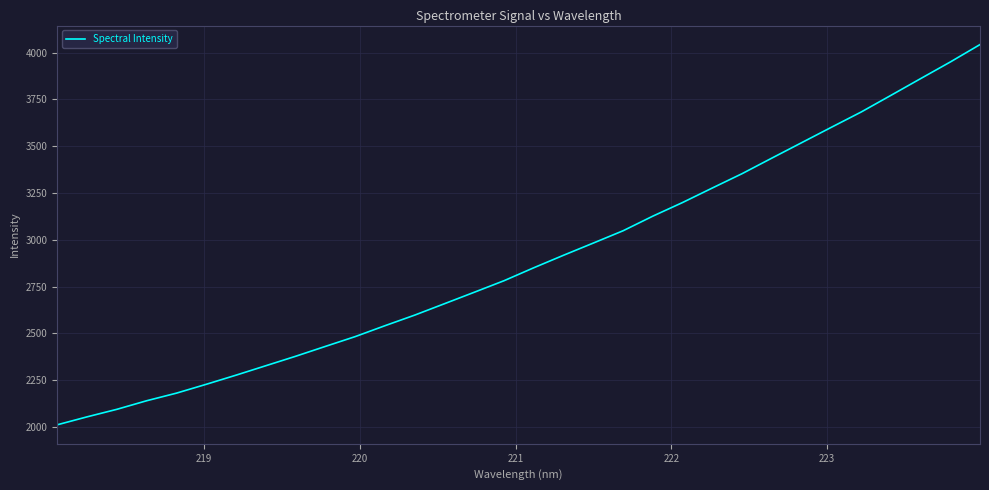

How many lines are shown in the chart?

1